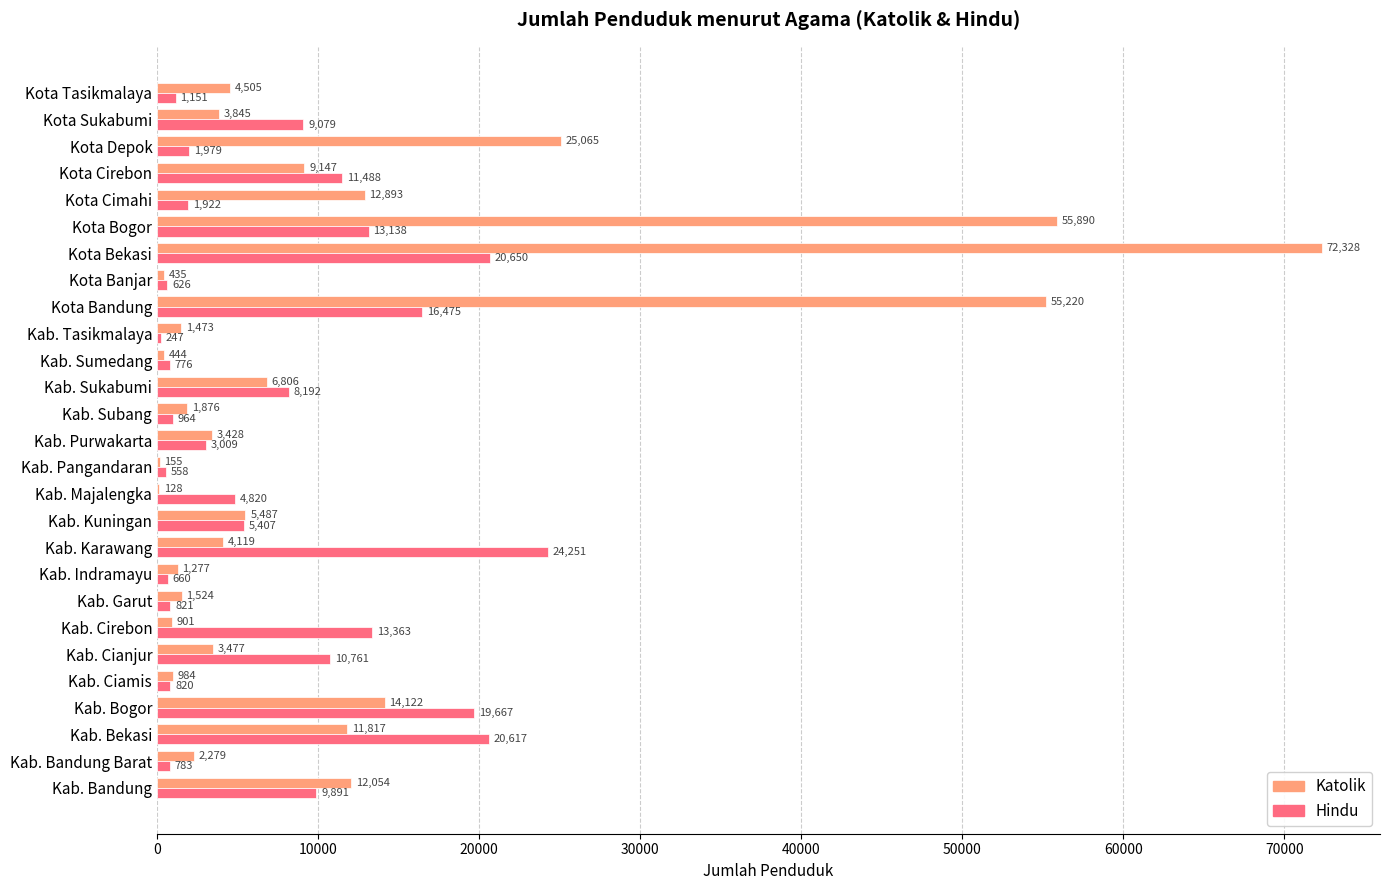

What is the maximum value shown in the chart?

72328